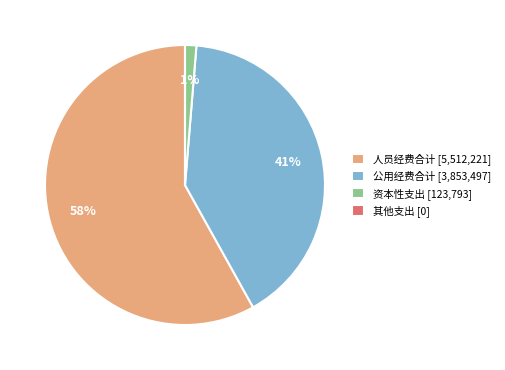

Between 公用经费合计 [3,853,497] and 资本性支出 [123,793], which is larger?

公用经费合计 [3,853,497]